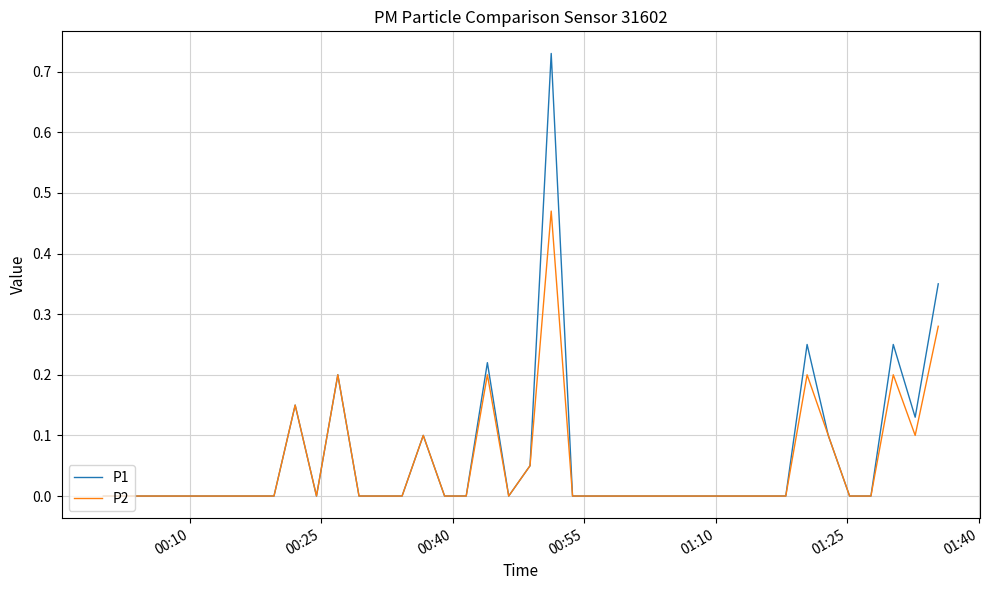

Which series has the largest range (max minus min)?

P1